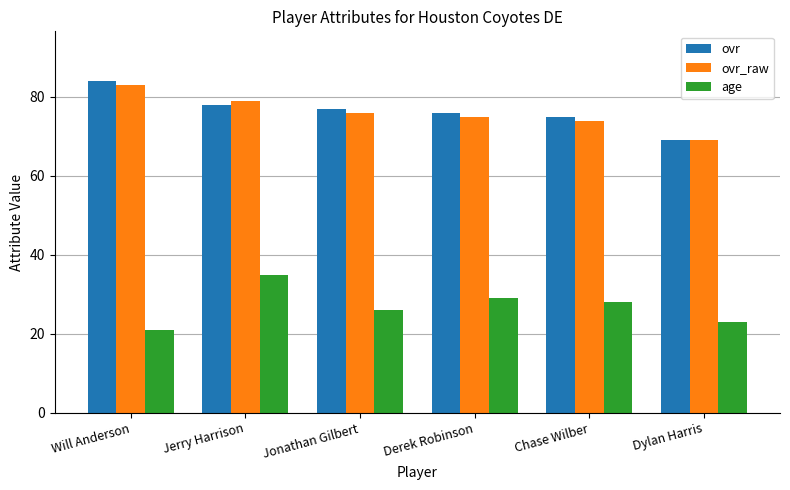

Rank the series at Jerry Harrison from highest to lowest value.

ovr_raw, ovr, age